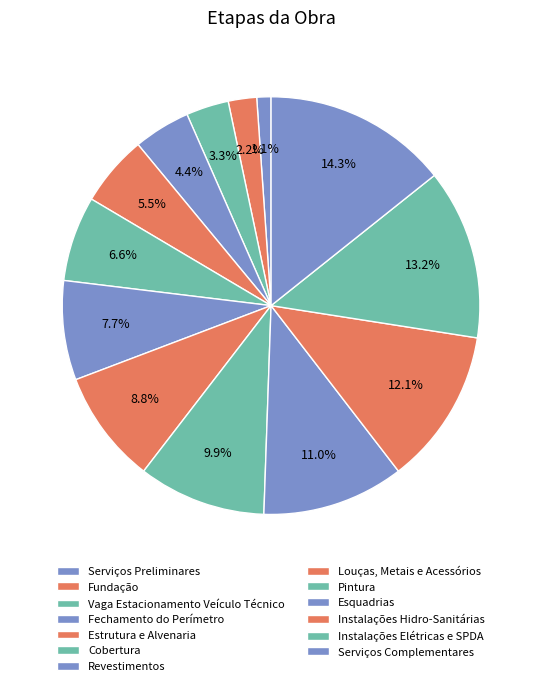

Is the sum of Pintura and Estrutura e Alvenaria greater than half?

No